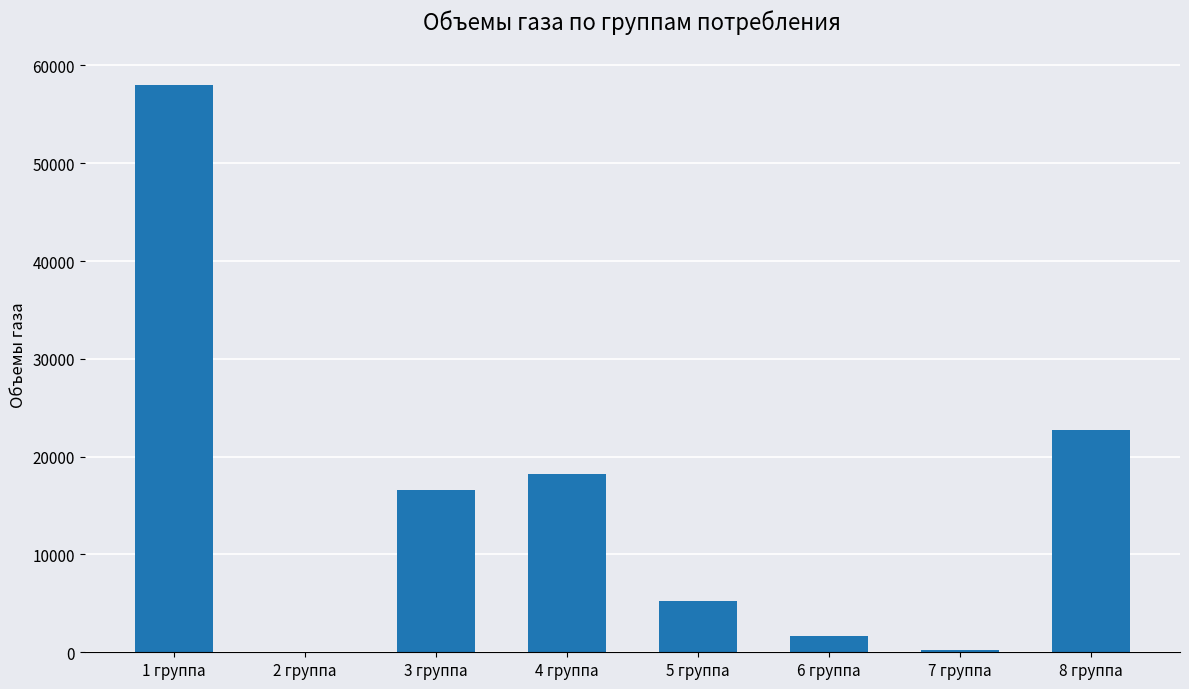

Are the bars grouped side by side (vs. stacked)?

No